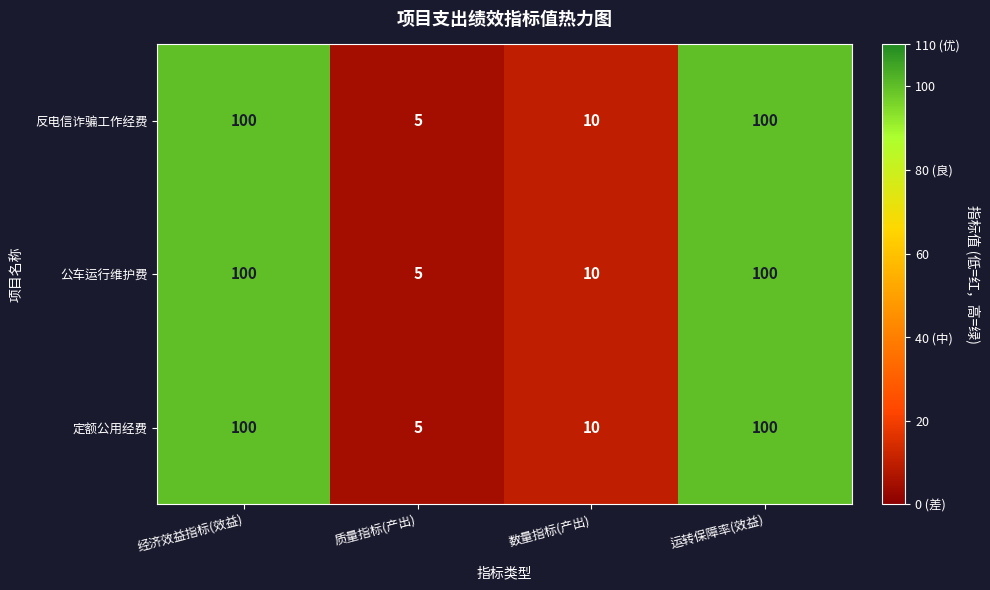

What is the sum of the 反电信诈骗工作经费 values at 质量指标(产出) and 运转保障率(效益)?

105